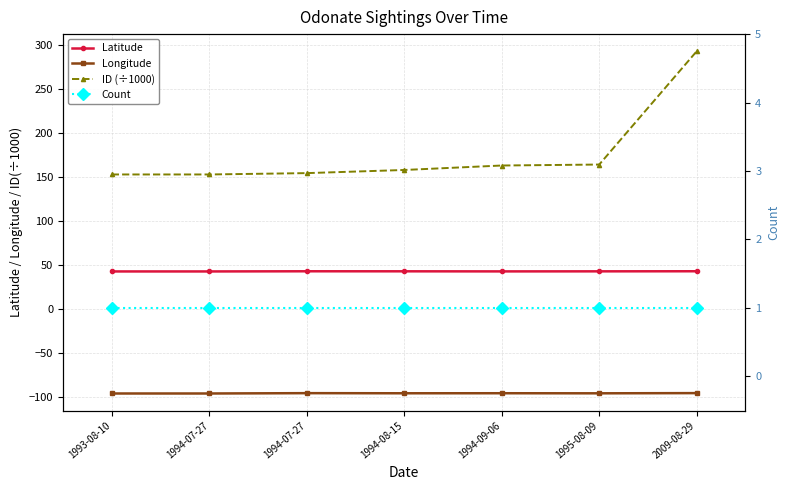

Is the value of Count at 1994-07-27 greater than the value of Longitude at 1994-09-06?

Yes